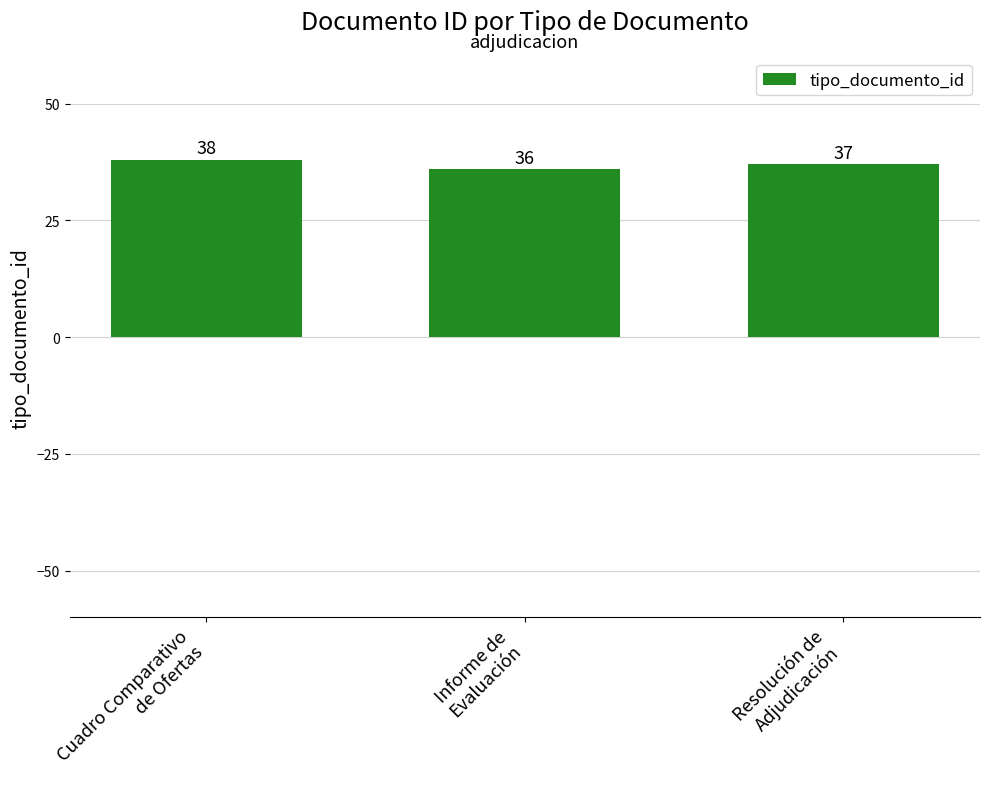

Reading left to right, what are all the values shown in this chart?

38	36	37